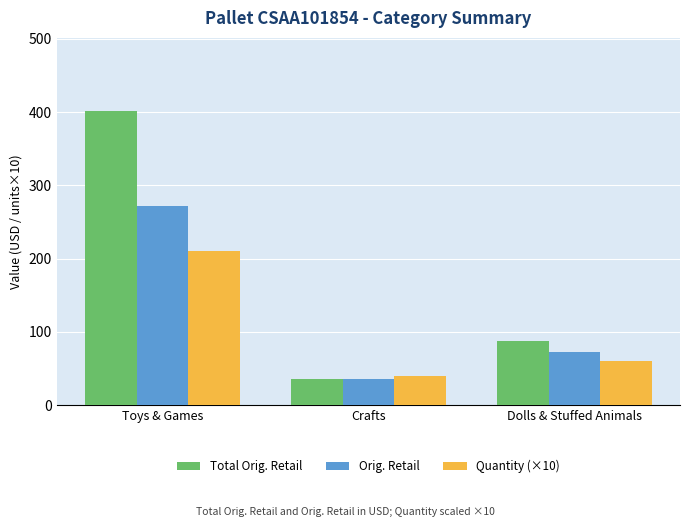

Are the bars horizontal?

No